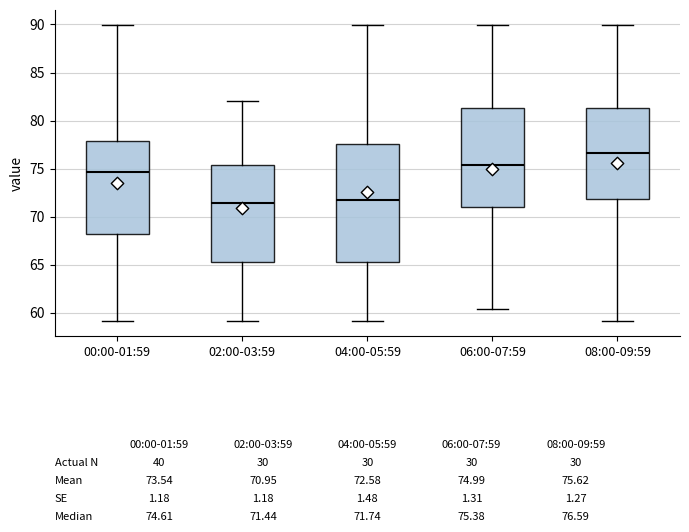

Which box is the tallest, from its lower edge to its upper edge?

04:00-05:59